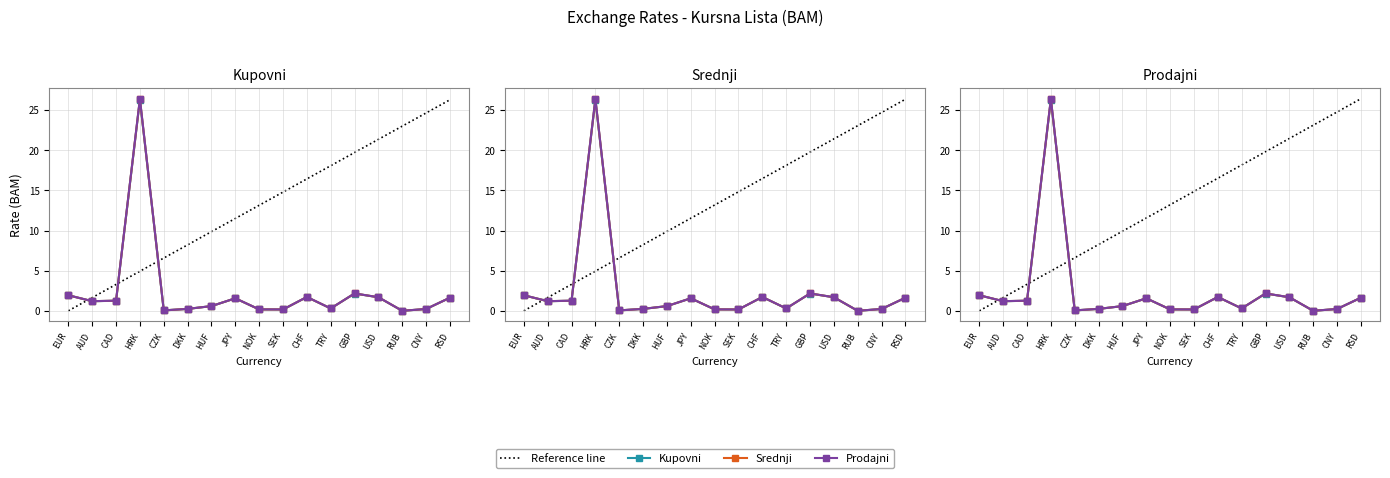

What is the label of the 10th point from the right?

JPY